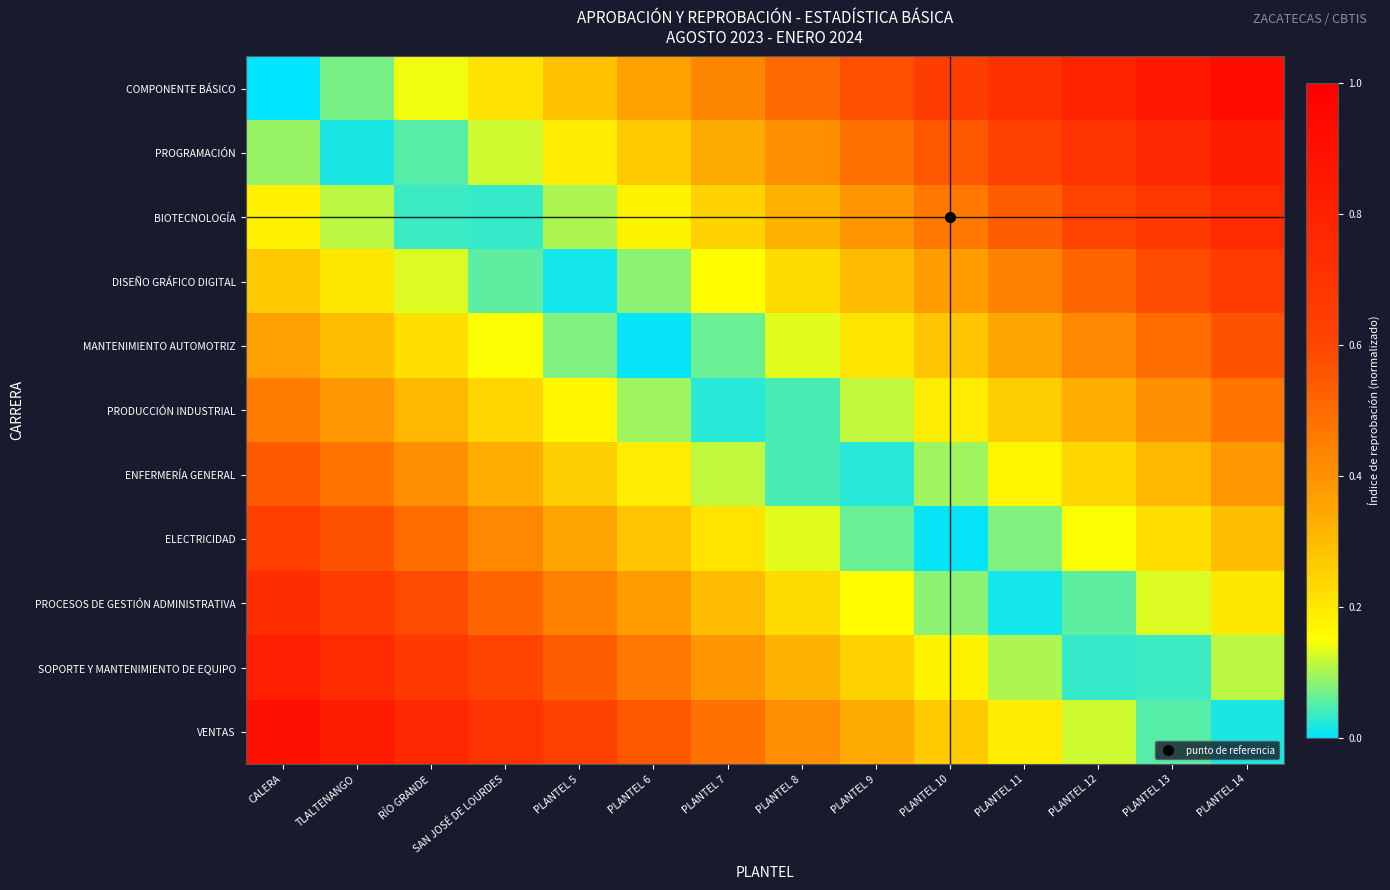

Count the number of categories in the chart.

14